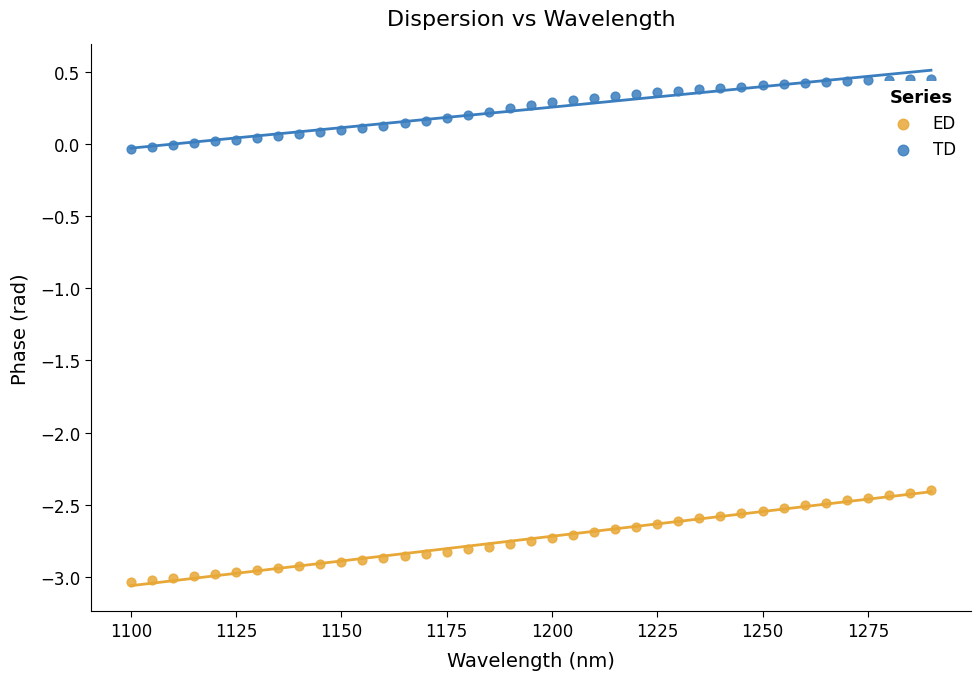

Across all data points, what is the range of X values (max minus min)?

190.0